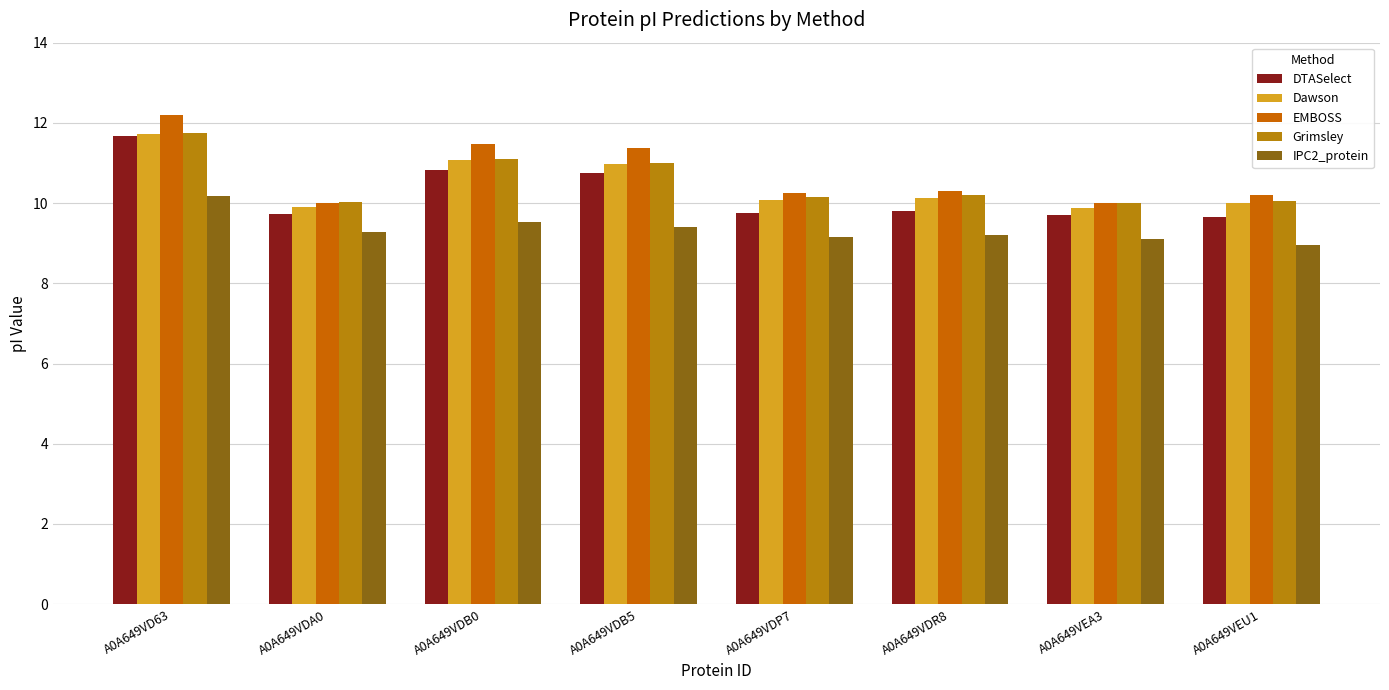

What is the average value of the Grimsley series?

10.5